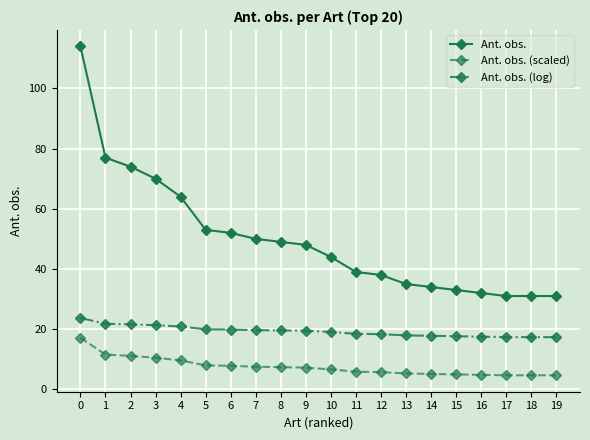

Is it true that Ant. obs. equals 47.7 at 14?

False